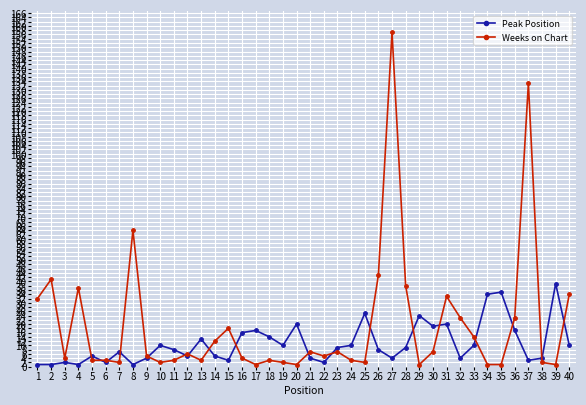

What is the sum of all Weeks on Chart values?

781